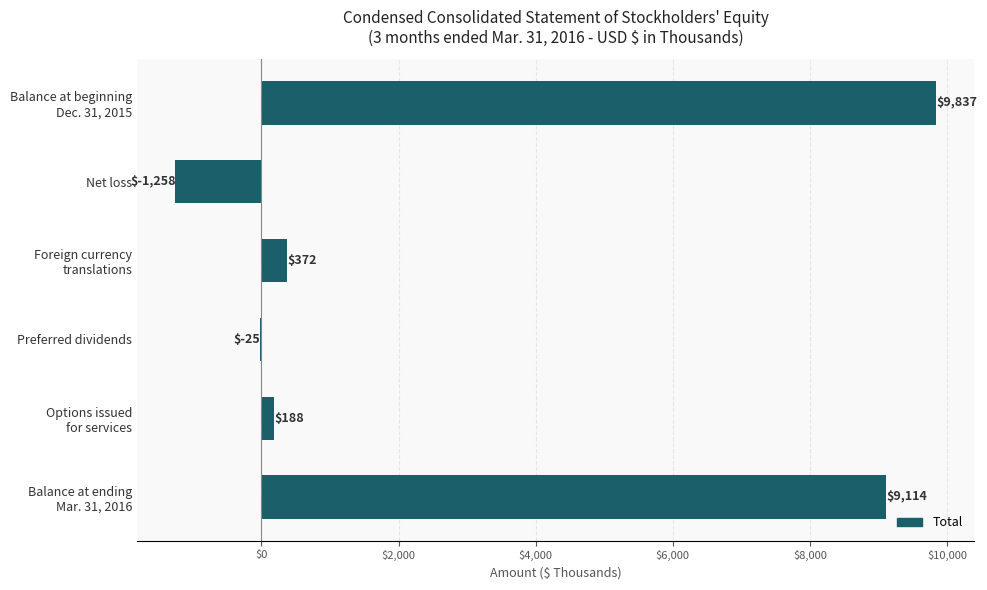

True or false: the data shows -1803 at Net loss.

False